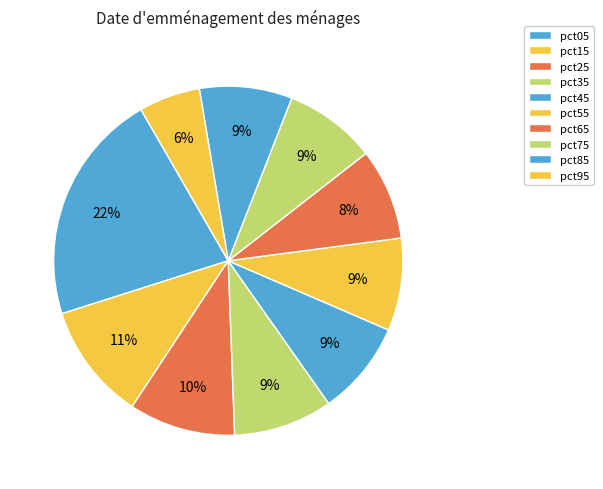

How much of the chart is everything except pct25?

90.1%